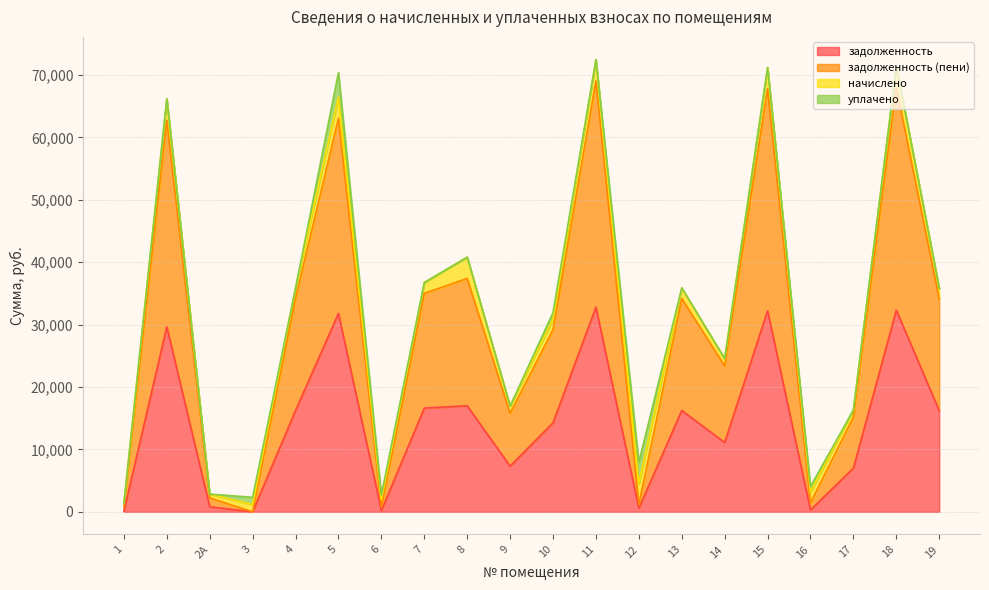

Rank the categories by задолженность value from highest to lowest.

11, 18, 15, 5, 2, 8, 7, 4, 13, 19, 10, 14, 9, 17, 2А, 12, 16, 6, 1, 3